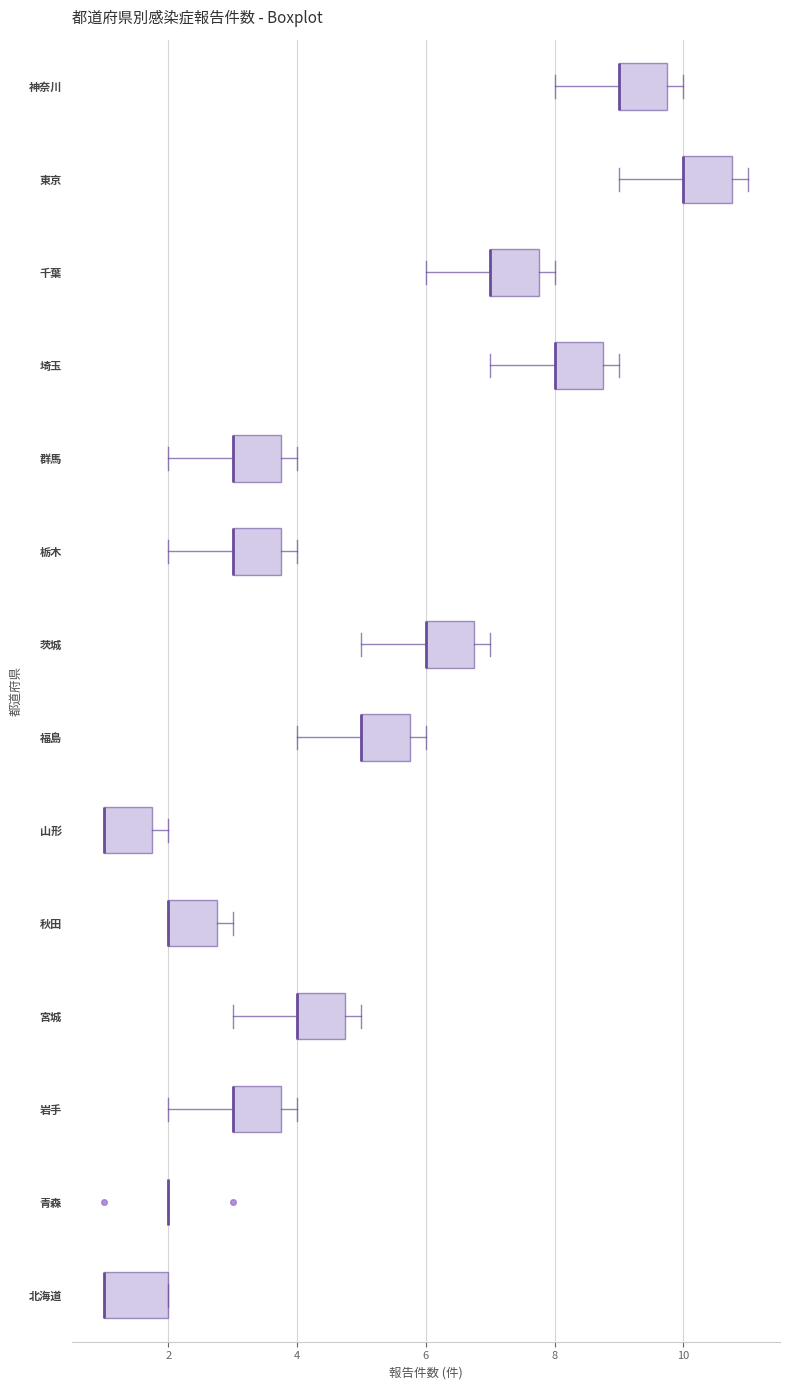

Where is the right edge of the box for 栃木 on the x-axis? The values are not printed on the chart, so give them approximately, as read against the axis.

3.8